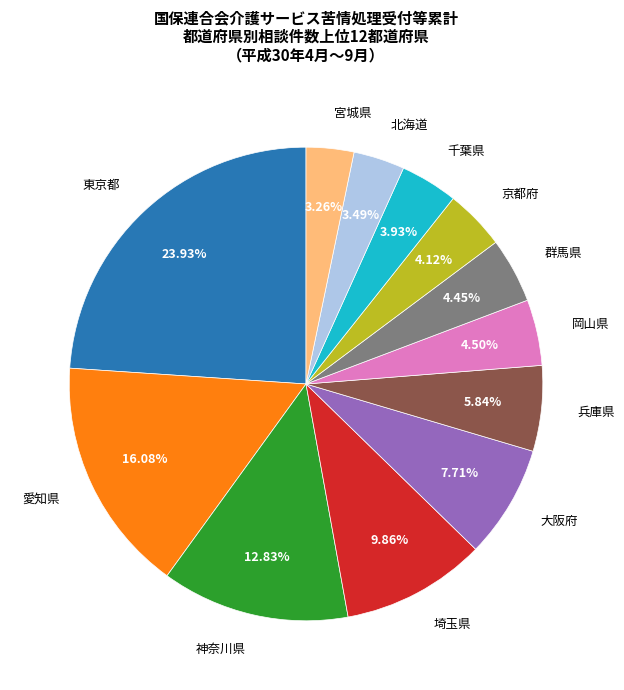

Is there a majority slice in this chart?

No